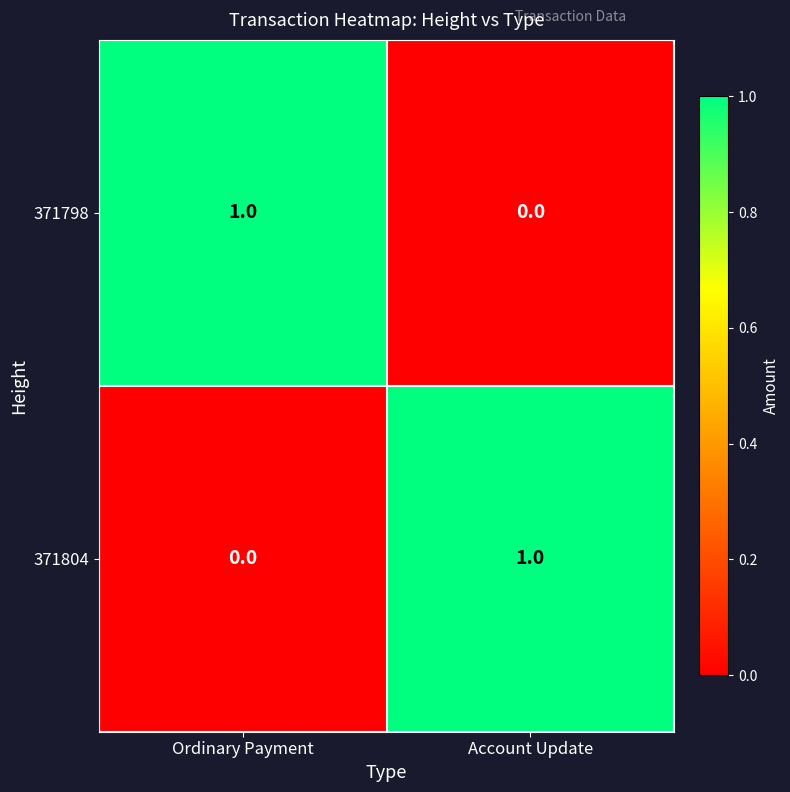

At which label is 371804 closest to 0?

Ordinary Payment